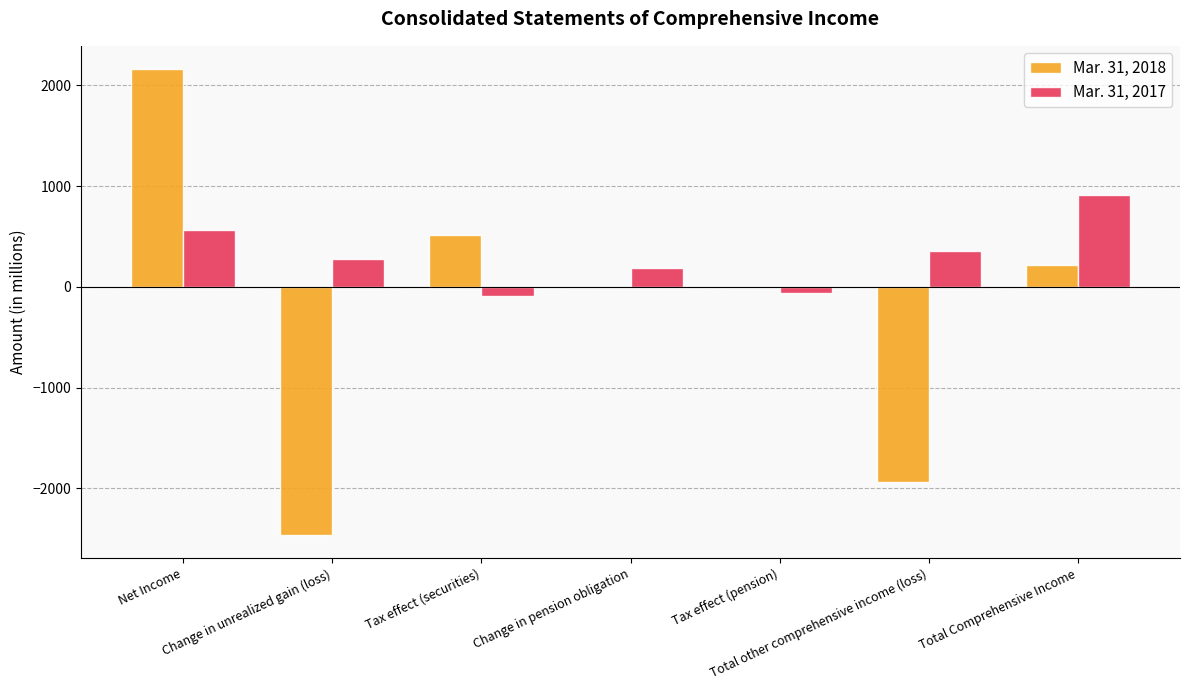

Are the bars horizontal?

No